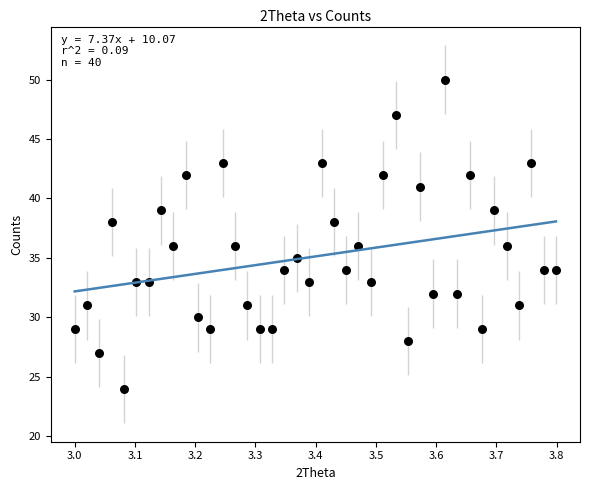

What is the range of Y values (max minus min)?

26